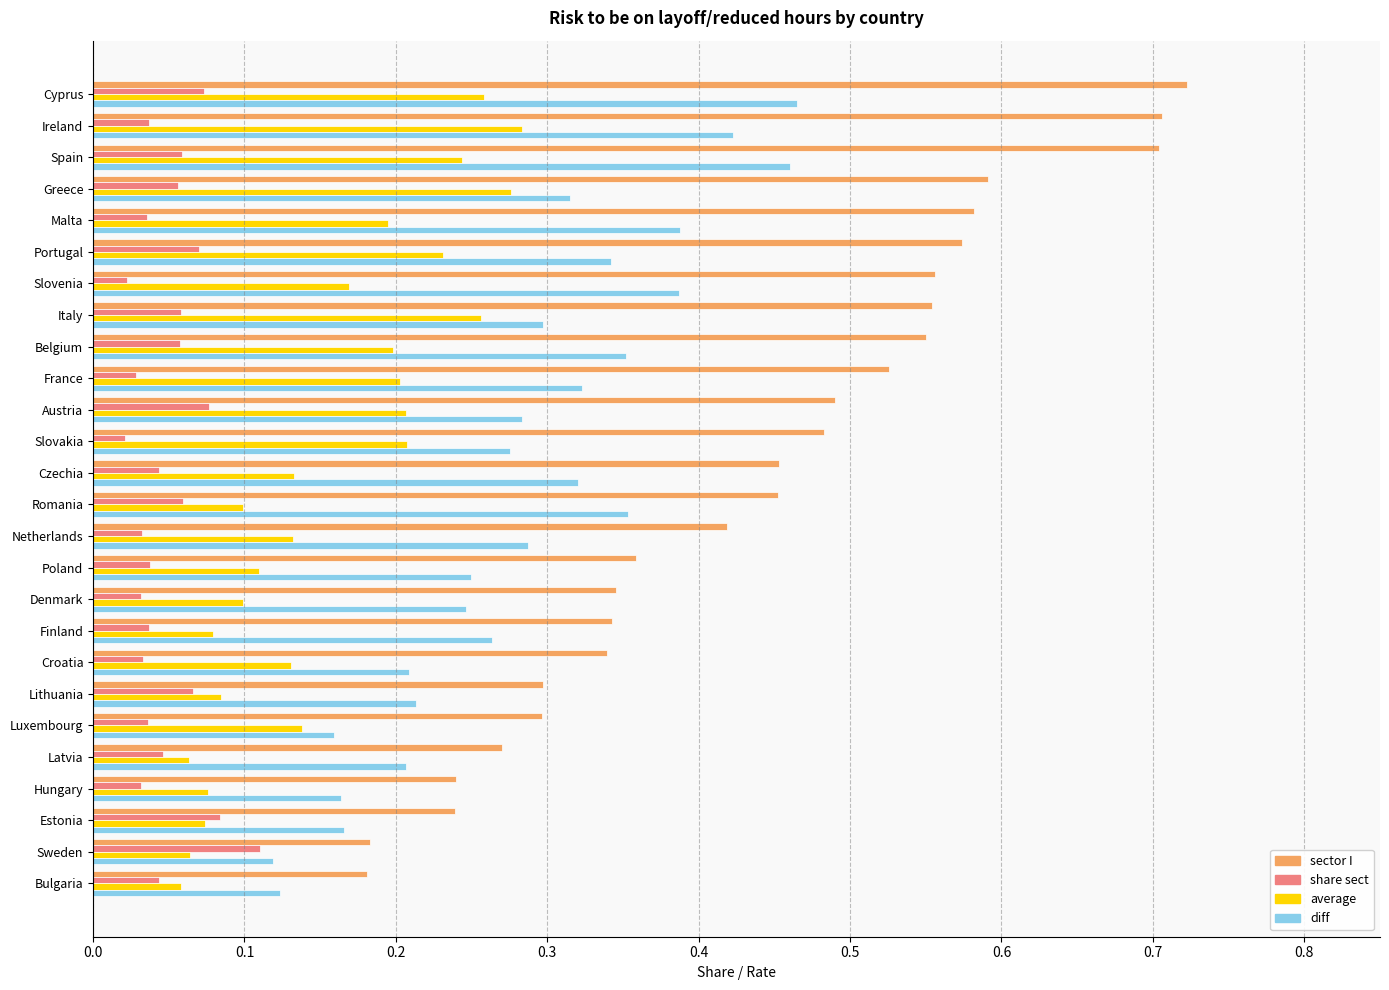

Between Belgium and Lithuania, which series saw the biggest shift?

sector I